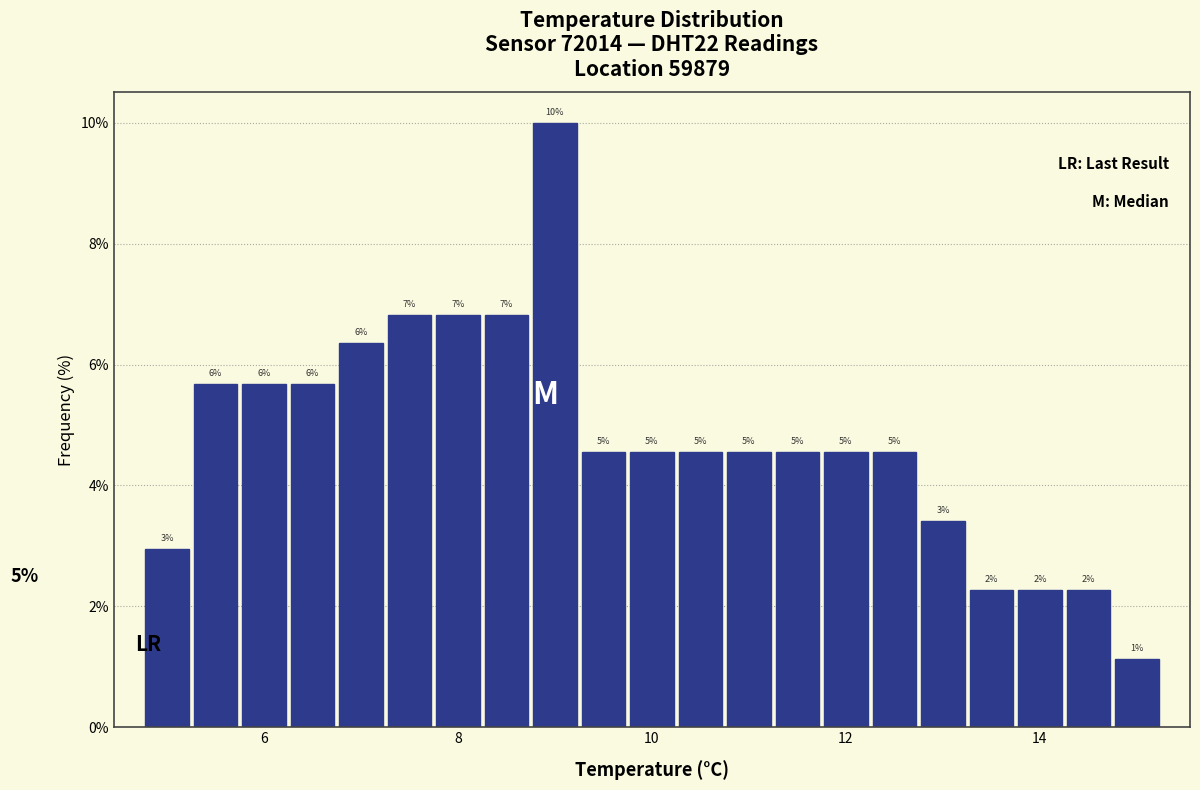

Read against the x-axis, roughly where is the centre of the tallest bar?

9.0